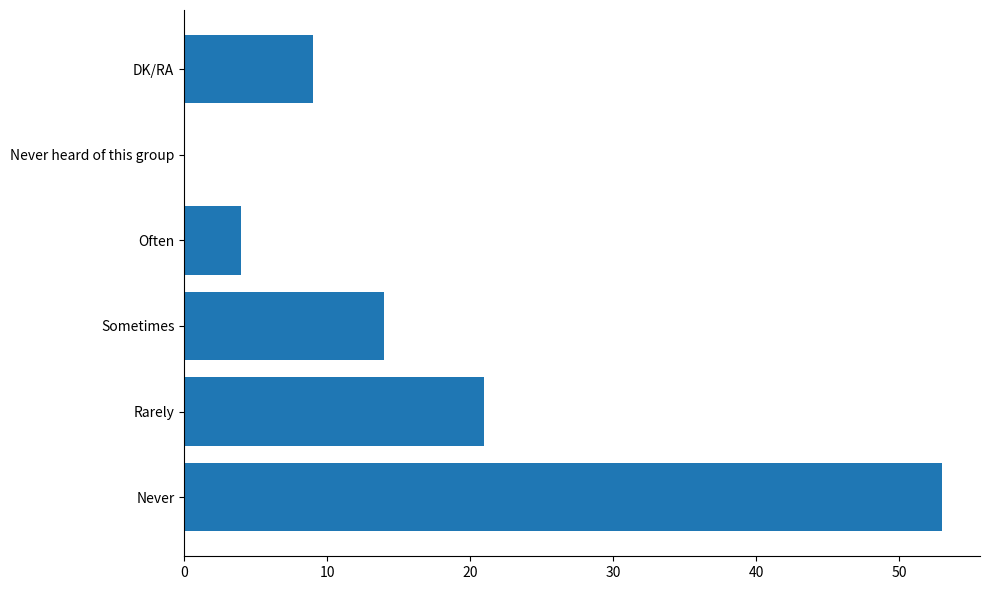

What is the greatest value displayed?

53